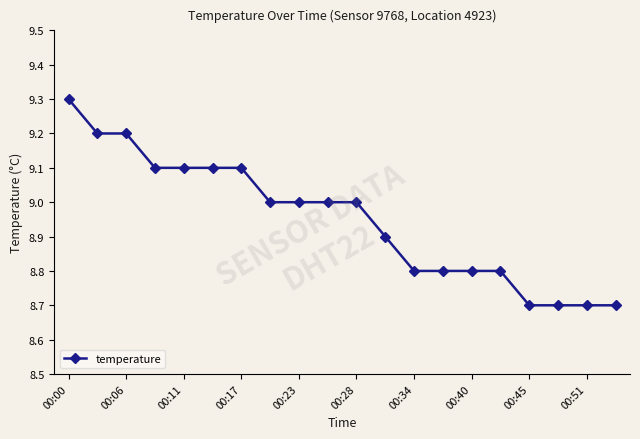

What is the smallest value displayed?

8.7